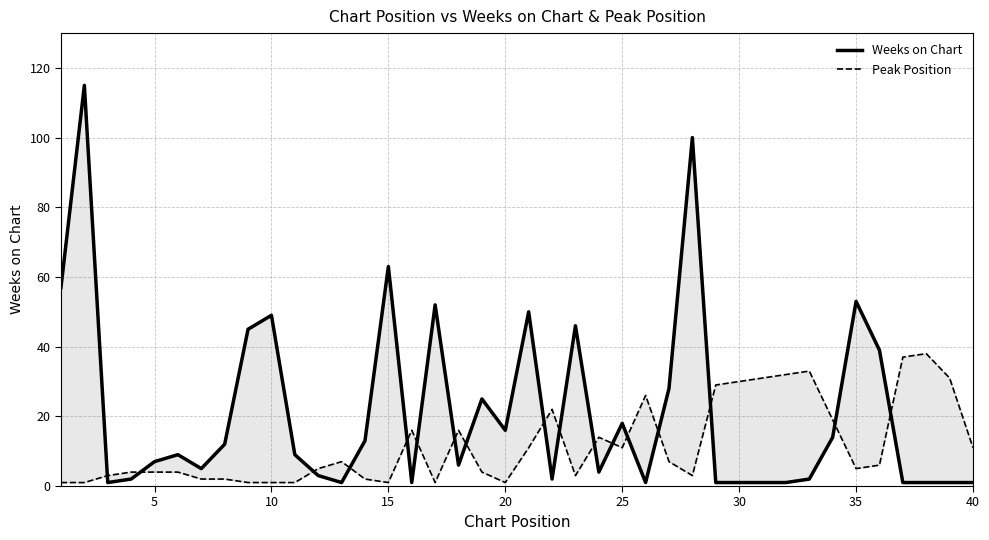

Reading left to right, list all the values displayed in this chart.

Weeks on Chart: 57	115	1	2	7	9	5	12	45	49	9	3	1	13	63	1	52	6	25	16	50	2	46	4	18	1	28	100	1	1	1	1	2	14	53	39	1	1	1	1
Peak Position: 1	1	3	4	4	4	2	2	1	1	1	5	7	2	1	16	1	16	4	1	11	22	3	14	11	26	7	3	29	30	31	32	33	19	5	6	37	38	31	11